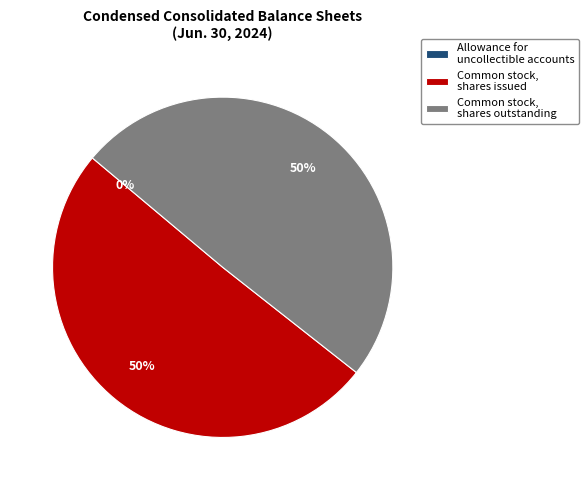

To the nearest percent, what is the combined percentage of Common stock, shares outstanding and Common stock, shares issued?

100%